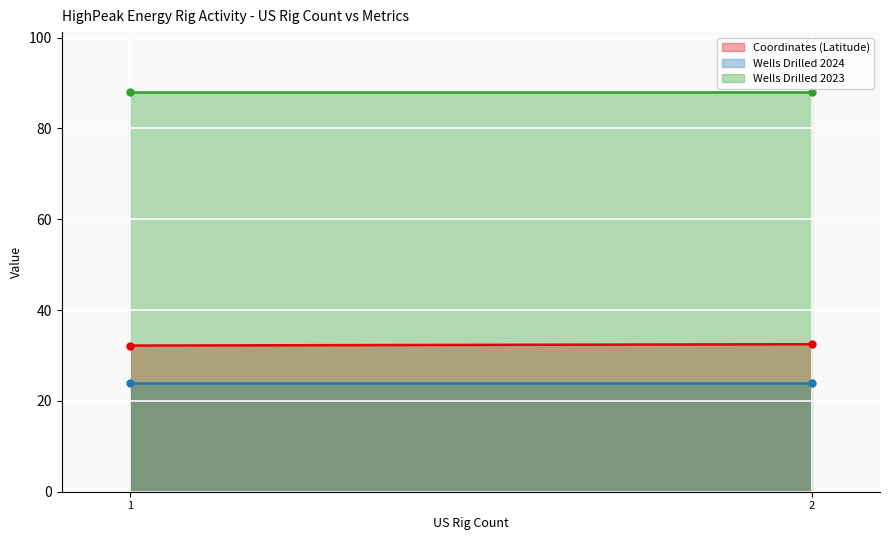

Reading left to right, transcribe all the data shown in this chart.

Coordinates (Latitude): 32.2	32.5
Wells Drilled 2024: 24.0	24.0
Wells Drilled 2023: 88.0	88.0